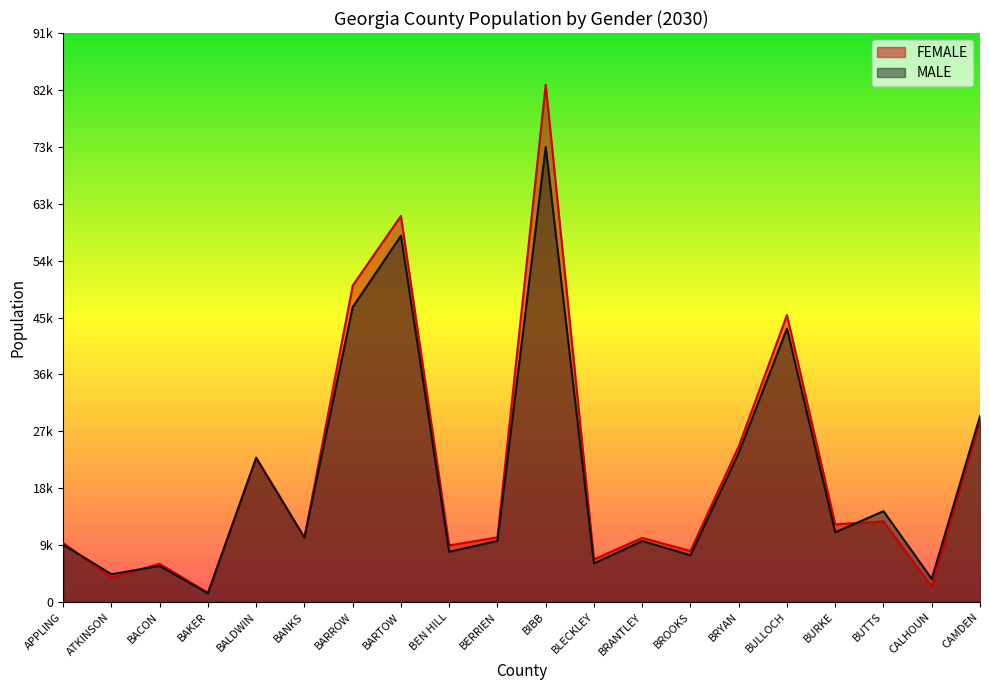

Reading left to right, what are all the values shown in this chart?

FEMALE: APPLING=9485	ATKINSON=3942	BACON=6132	BAKER=1492	BALDWIN=23017	BANKS=10309	BARROW=50837	BARTOW=62025	BEN HILL=9099	BERRIEN=10393	BIBB=83113	BLECKLEY=6848	BRANTLEY=10308	BROOKS=8202	BRYAN=25004	BULLOCH=46103	BURKE=12482	BUTTS=12962	CALHOUN=2469	CAMDEN=29130
MALE: APPLING=9211	ATKINSON=4467	BACON=5800	BAKER=1383	BALDWIN=23202	BANKS=10368	BARROW=47367	BARTOW=58857	BEN HILL=8066	BERRIEN=9823	BIBB=73101	BLECKLEY=6196	BRANTLEY=9799	BROOKS=7512	BRYAN=23946	BULLOCH=43923	BURKE=11200	BUTTS=14597	CALHOUN=3720	CAMDEN=29864